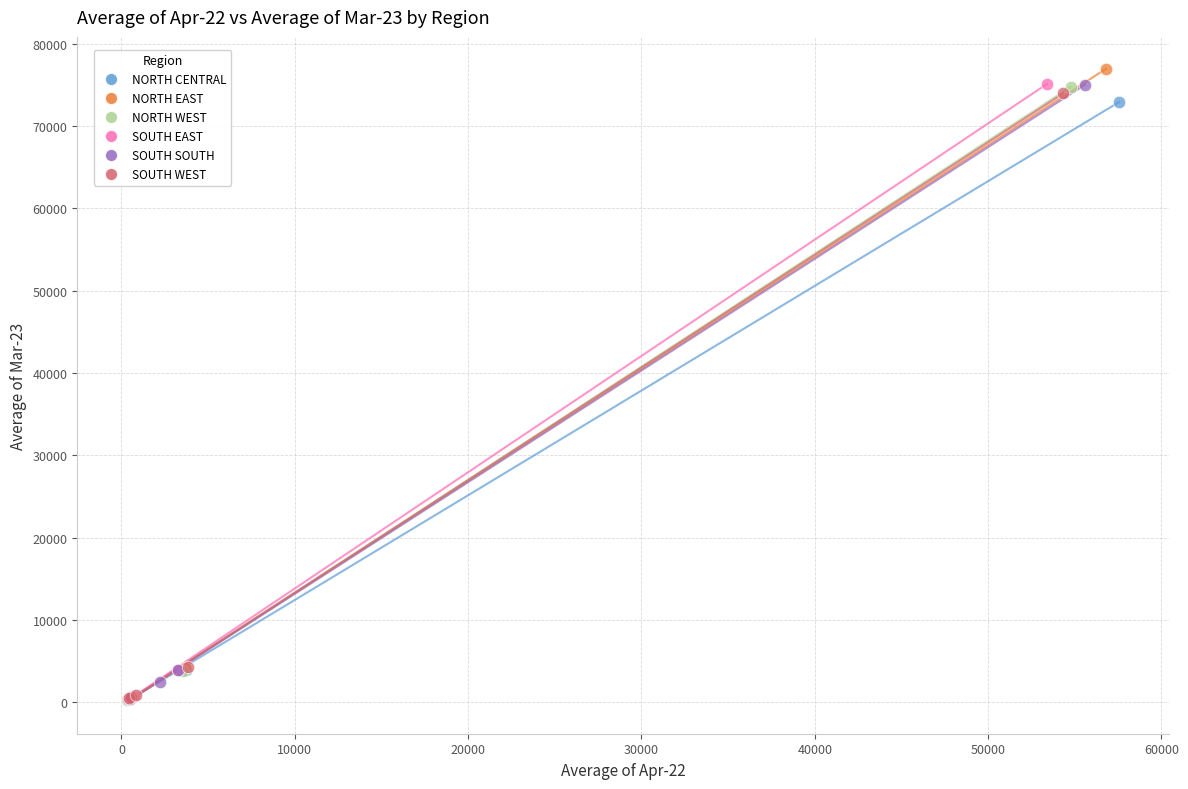

Which series has the largest Y range (max minus min)?

NORTH EAST